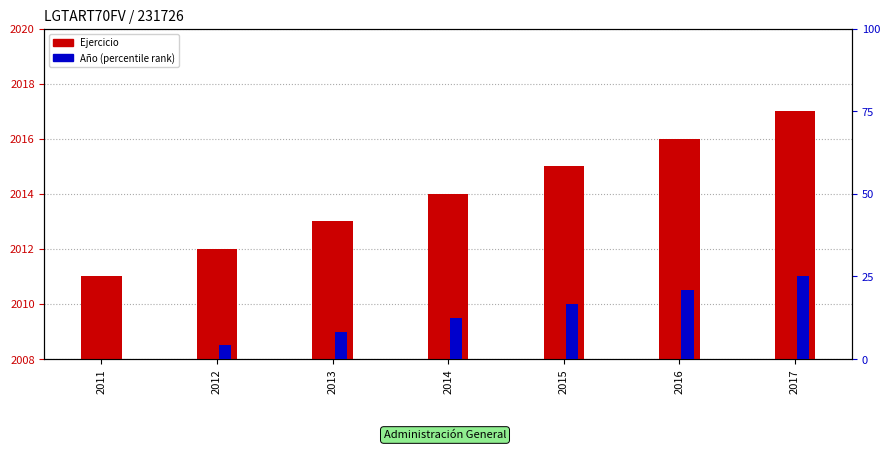

The value of Ejercicio at 2012 is 2012.0. True or false?

True